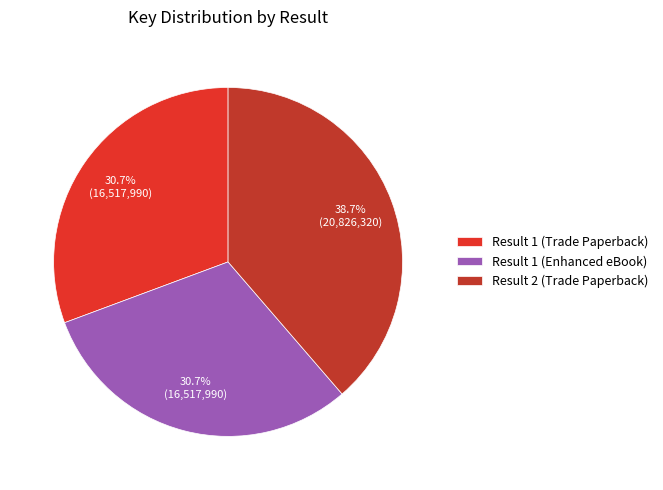

Which has a higher value, Result 1 (Enhanced eBook) or Result 2 (Trade Paperback)?

Result 2 (Trade Paperback)